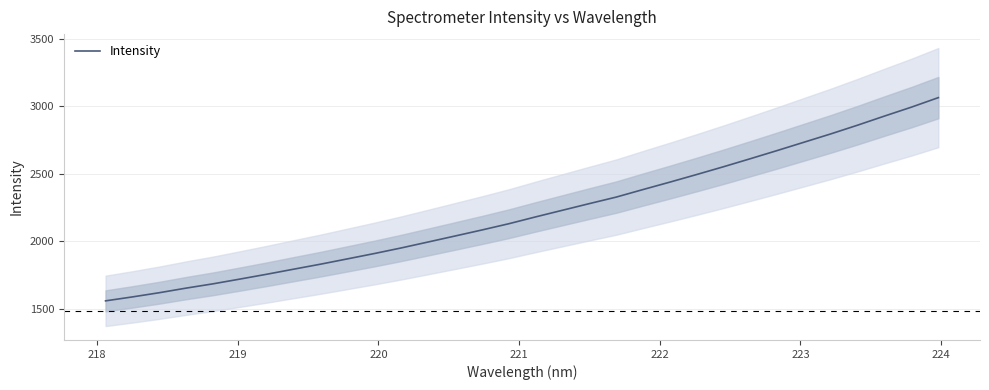

What is the value of the 9th point from the left?

1829.0